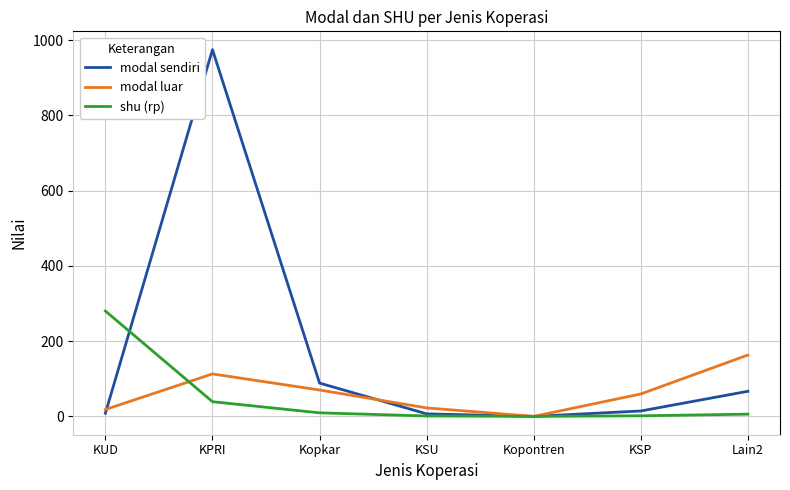

What is the sum of all shu (rp) values?

337.1